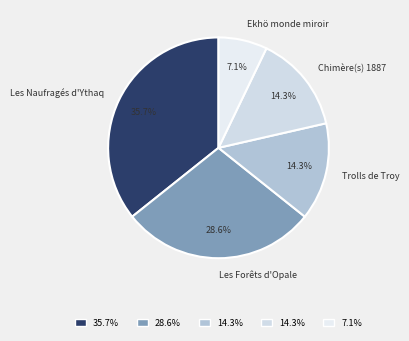

What is the smallest slice in the pie chart?

Ekhö monde miroir